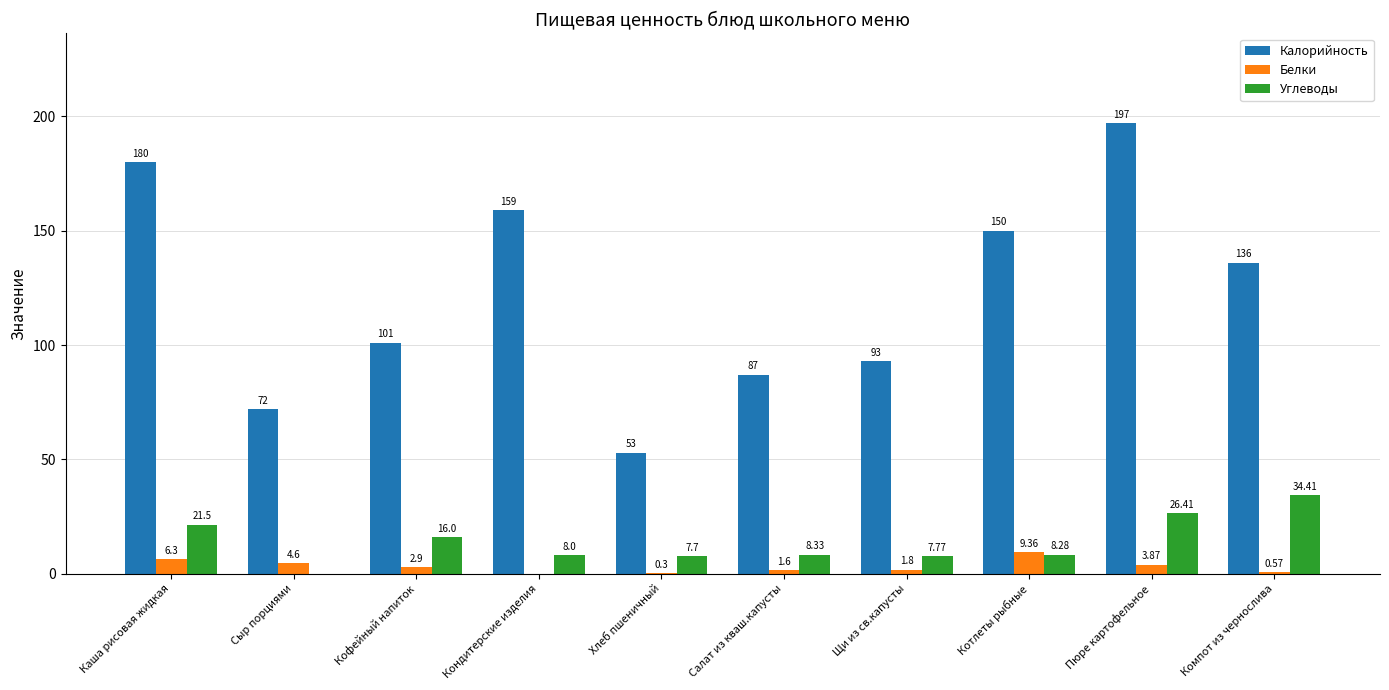

How many categories are shown in the chart?

10